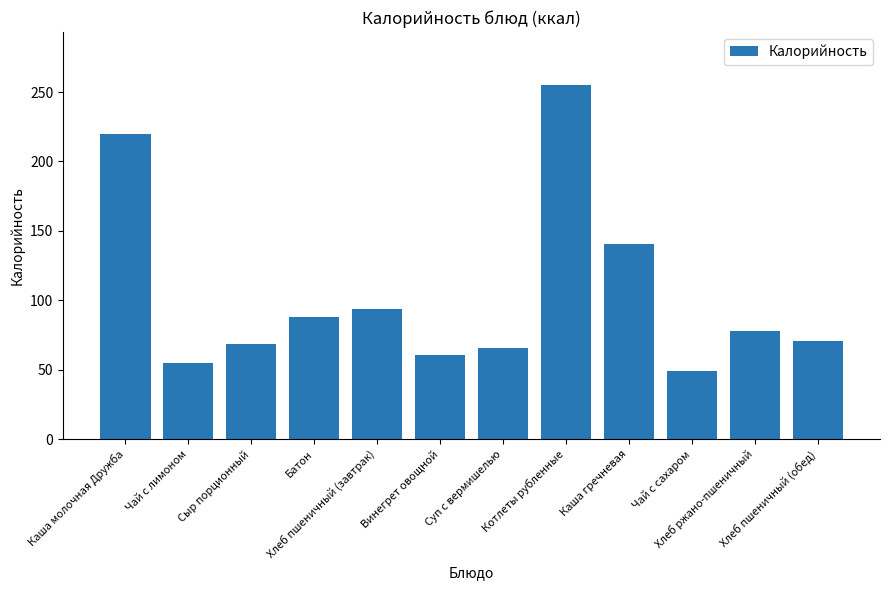

True or false: the data shows 65.5 at Суп с вермишелью.

True